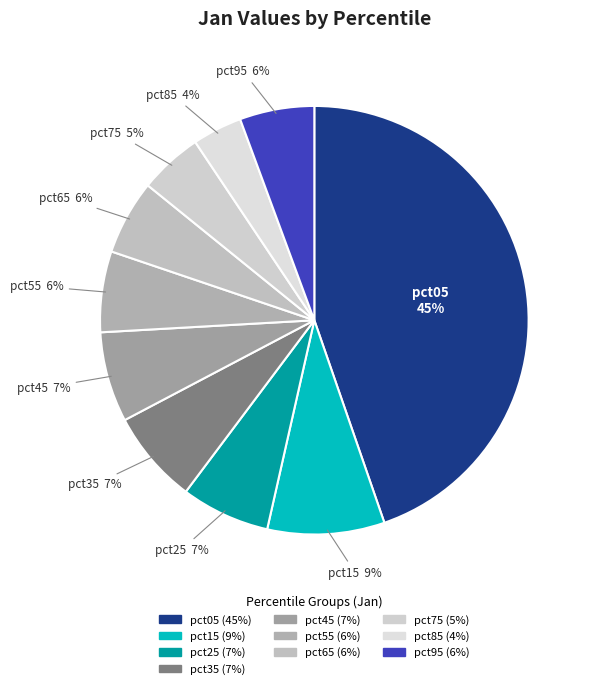

To the nearest percent, what percentage of the pie is pct65?

6%